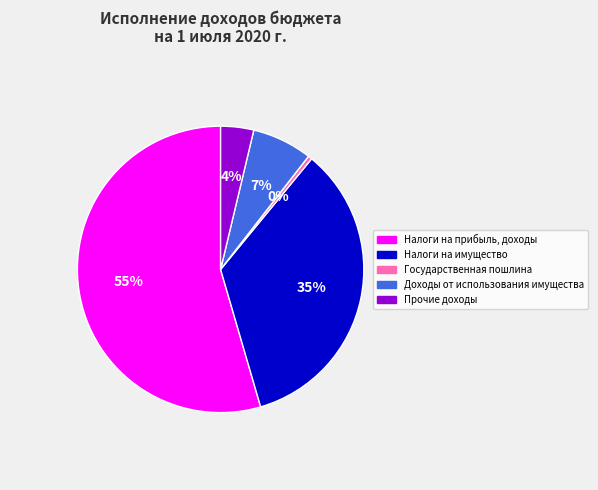

To the nearest percent, what is the combined percentage of Доходы от использования имущества and Прочие доходы?

11%